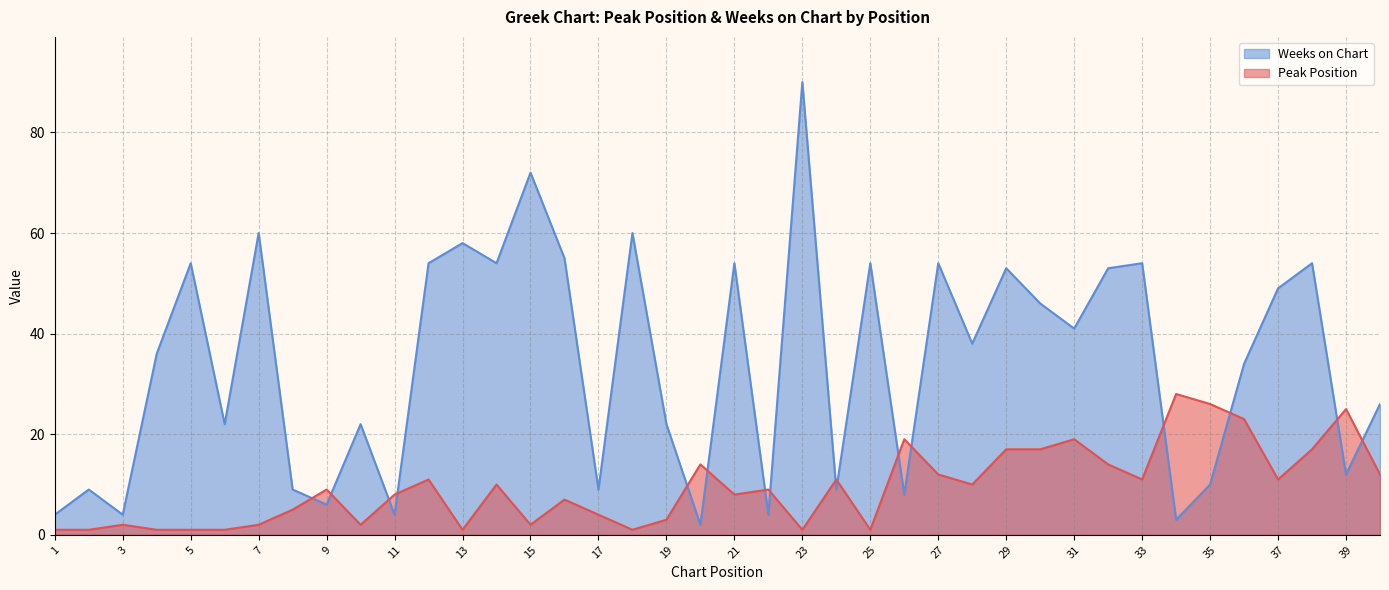

Reading right to left, what are all the values shown in this chart?

Peak Position: 12	25	17	11	23	26	28	11	14	19	17	17	10	12	19	1	11	1	9	8	14	3	1	4	7	2	10	1	11	8	2	9	5	2	1	1	1	2	1	1
Weeks on Chart: 26	12	54	49	34	10	3	54	53	41	46	53	38	54	8	54	9	90	4	54	2	22	60	9	55	72	54	58	54	4	22	6	9	60	22	54	36	4	9	4